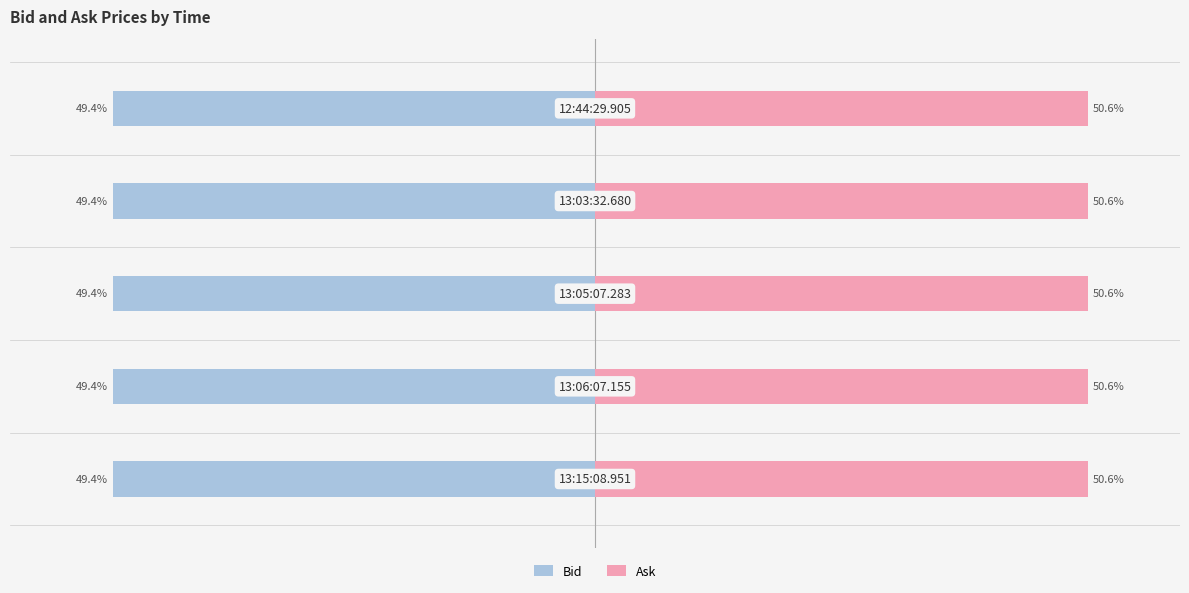

What is the minimum value for Bid?

-49.4